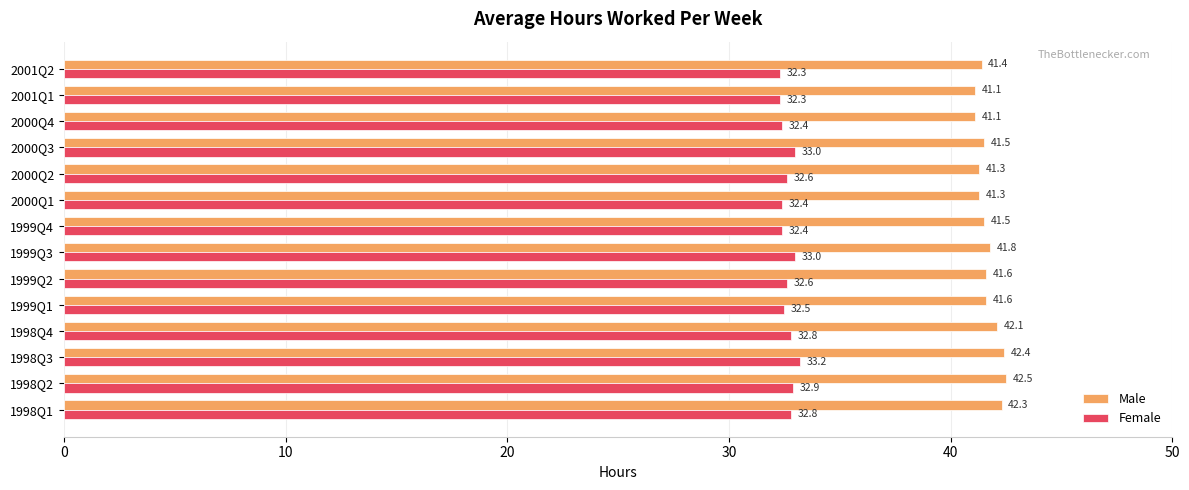

At 1999Q3, list the series in order from largest to smallest.

Male, Female